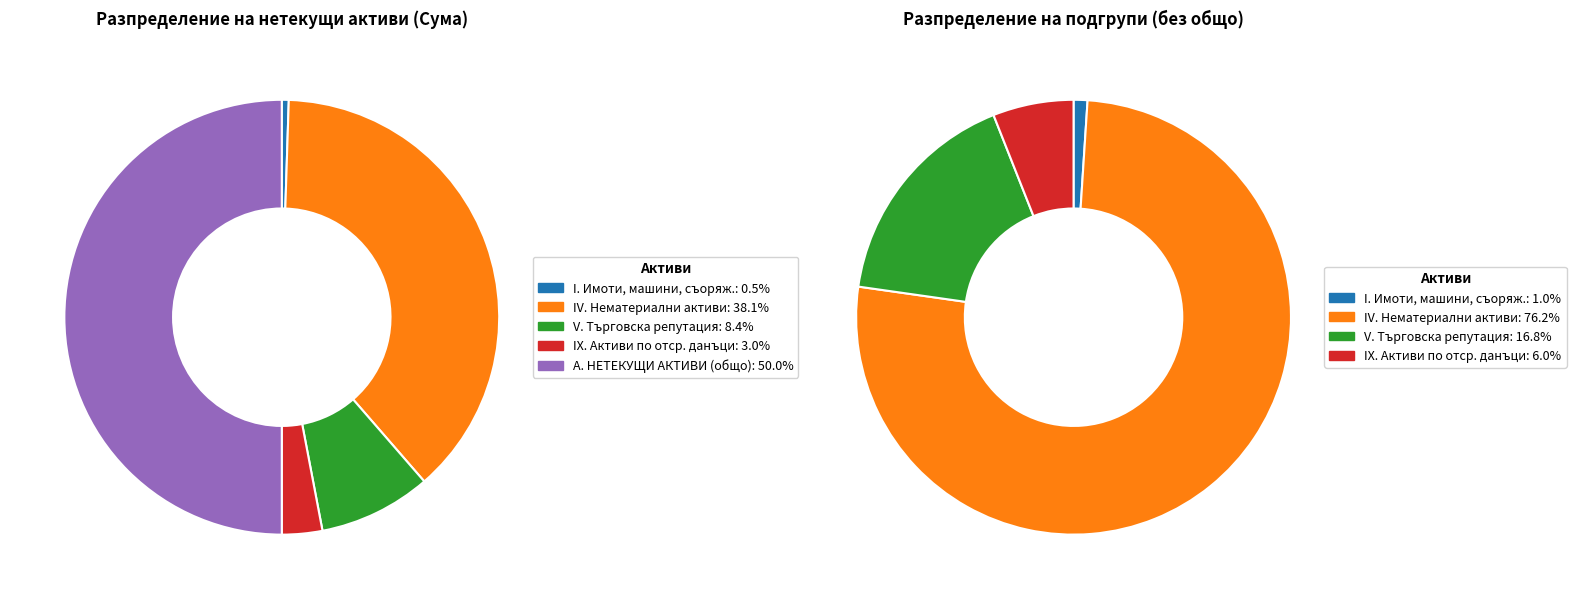

Approximately how many times larger is the value at IV. Нематериални активи compared to V. Търговска репутация?

4.6